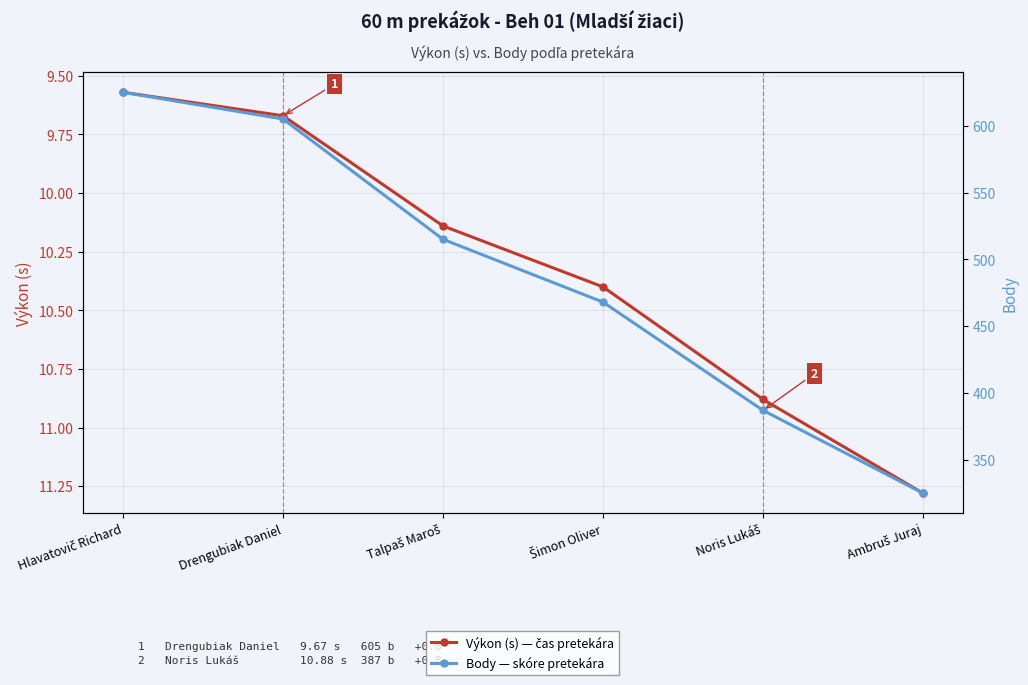

Rank the categories by Body — skóre pretekára value from lowest to highest.

Ambruš Juraj, Noris Lukáš, Šimon Oliver, Talpaš Maroš, Drengubiak Daniel, Hlavatovič Richard